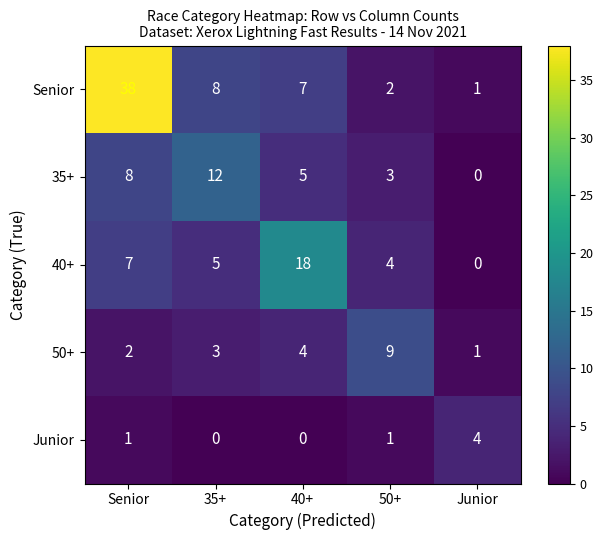

Where is Senior nearest to the value 19?

35+